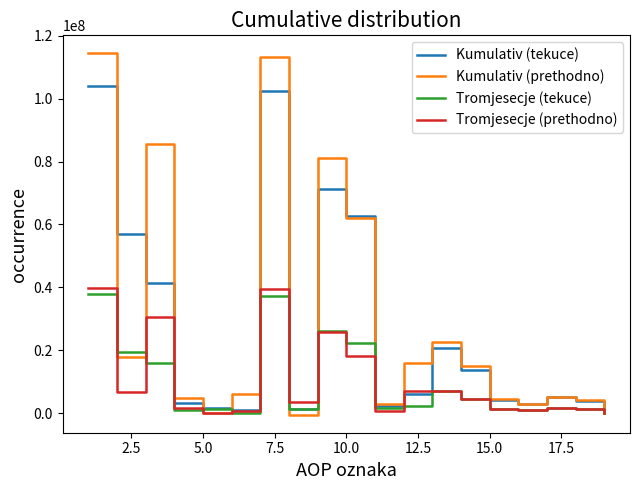

What is the highest value of the Kumulativ (prethodno) series?

114380948